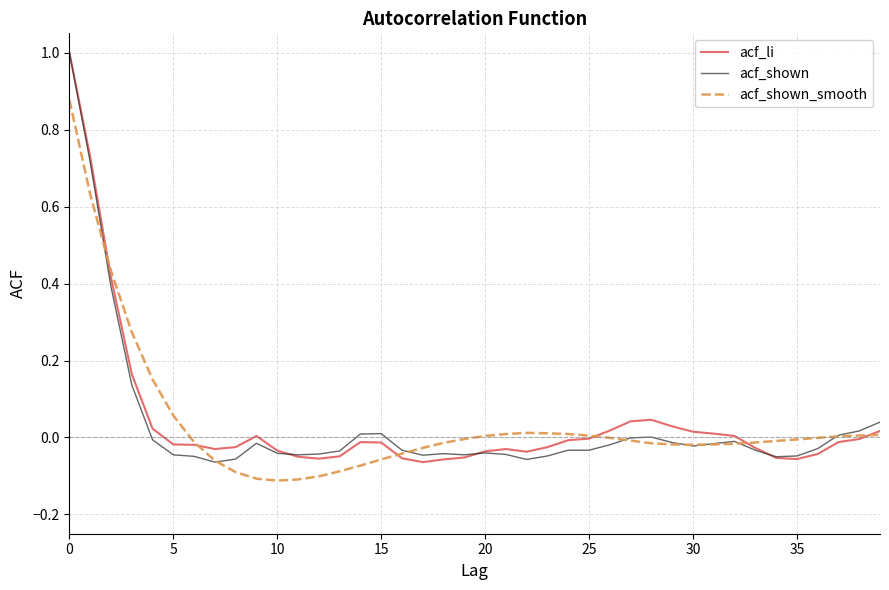

What is the difference between the maximum and minimum values in the acf_li series?

1.1